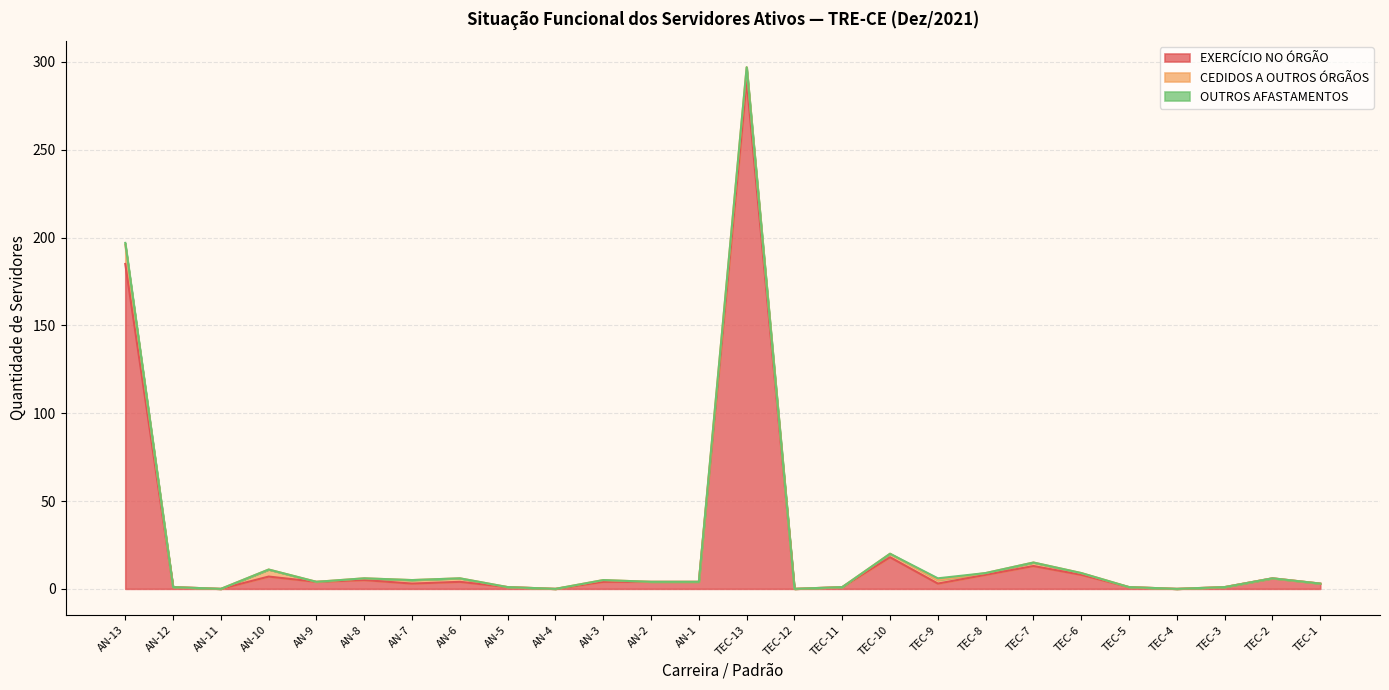

Reading right to left, list all the values displayed in this chart.

EXERCÍCIO NO ÓRGÃO: 1=3	2=6	3=1	4=0	5=1	6=8	7=13	8=8	9=3	10=18	11=1	12=0	13=289	1=4	2=4	3=4	4=0	5=1	6=4	7=3	8=5	9=4	10=7	11=0	12=1	13=185
CEDIDOS A OUTROS ÓRGÃOS: 1=0	2=0	3=0	4=0	5=0	6=1	7=2	8=1	9=2	10=2	11=0	12=0	13=8	1=0	2=0	3=1	4=0	5=0	6=2	7=2	8=1	9=0	10=4	11=0	12=0	13=11
OUTROS AFASTAMENTOS: 1=0	2=0	3=0	4=0	5=0	6=0	7=0	8=0	9=1	10=0	11=0	12=0	13=0	1=0	2=0	3=0	4=0	5=0	6=0	7=0	8=0	9=0	10=0	11=0	12=0	13=1